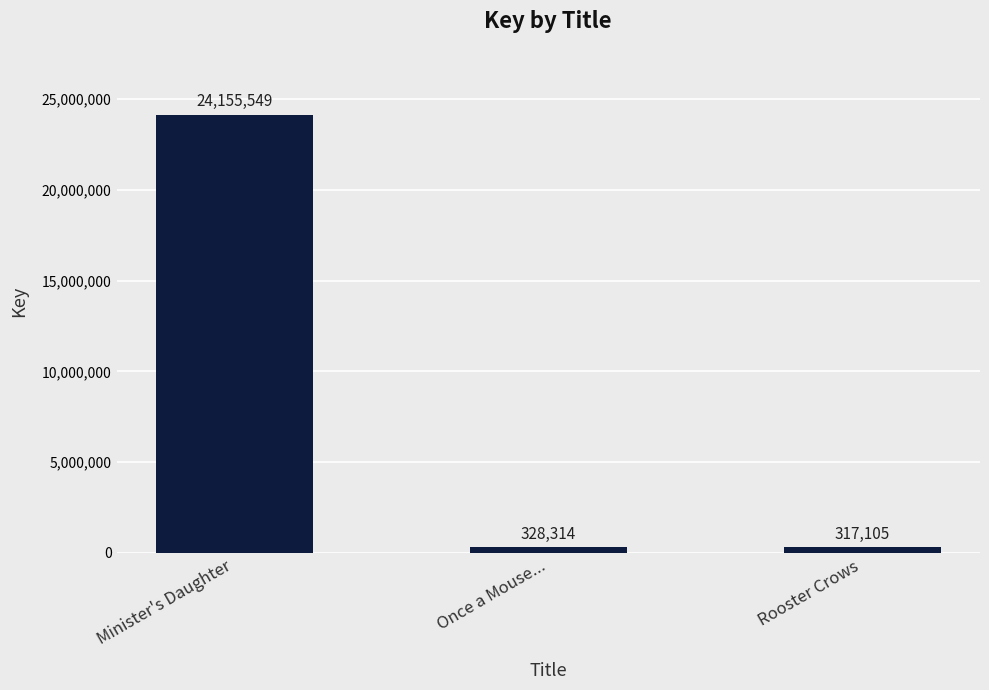

The value at Minister's Daughter is 10671910. True or false?

False